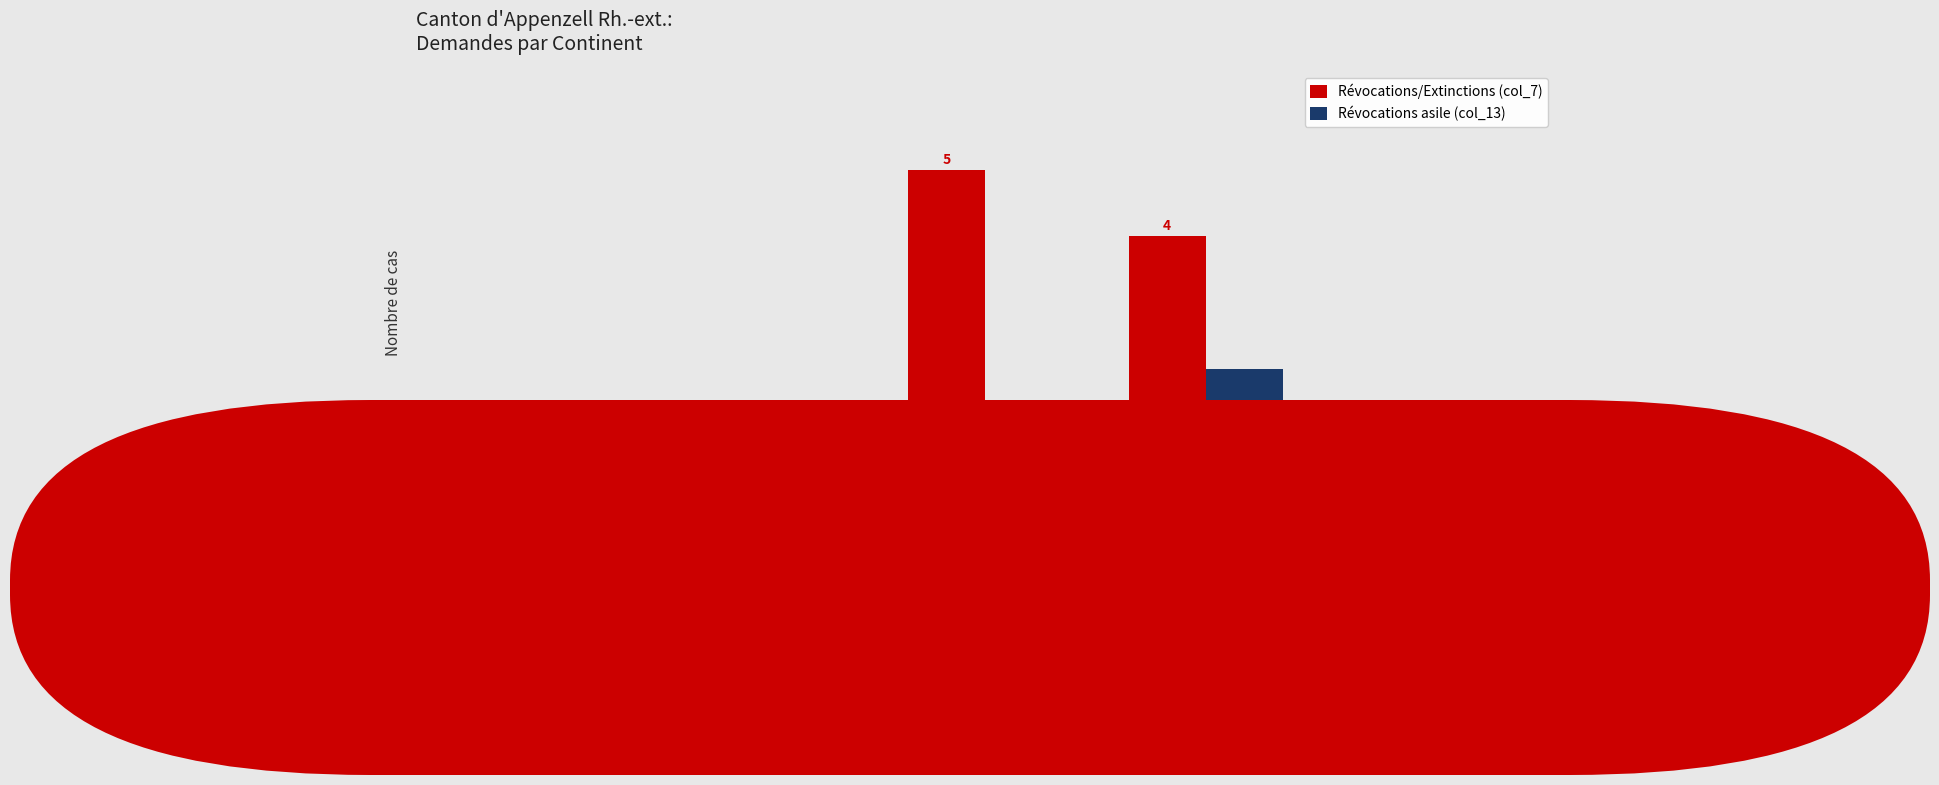

What is the difference between the Révocations asile (col_13) values at Amérique and Europe?

2